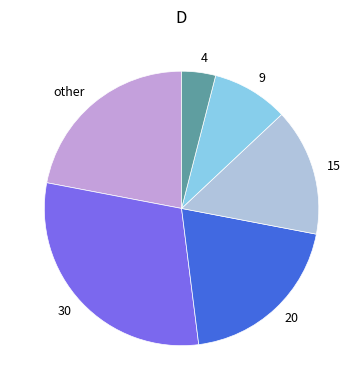

Is the sum of other and 9 greater than half?

No